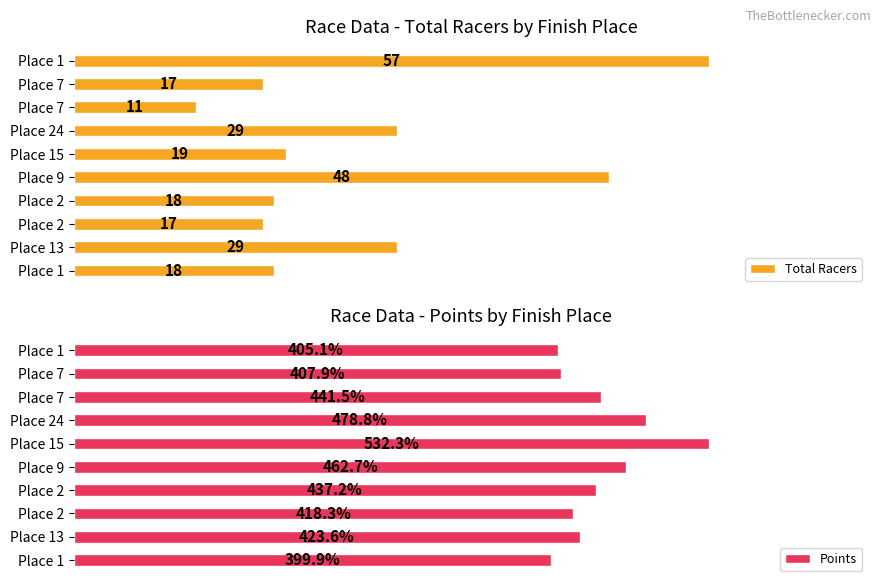

How many groups of bars are there?

10